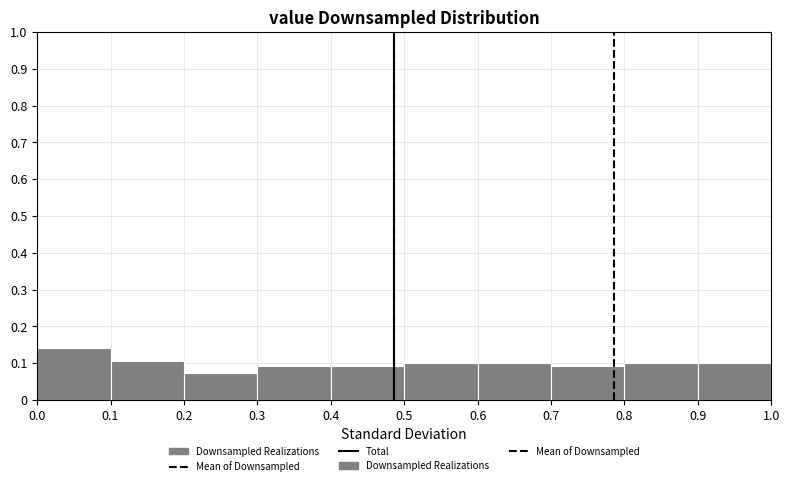

How tall is the bar that spans 0.6 to 0.7 on the x-axis? The values are not printed on the chart, so give them approximately, as read against the axis.

0.10